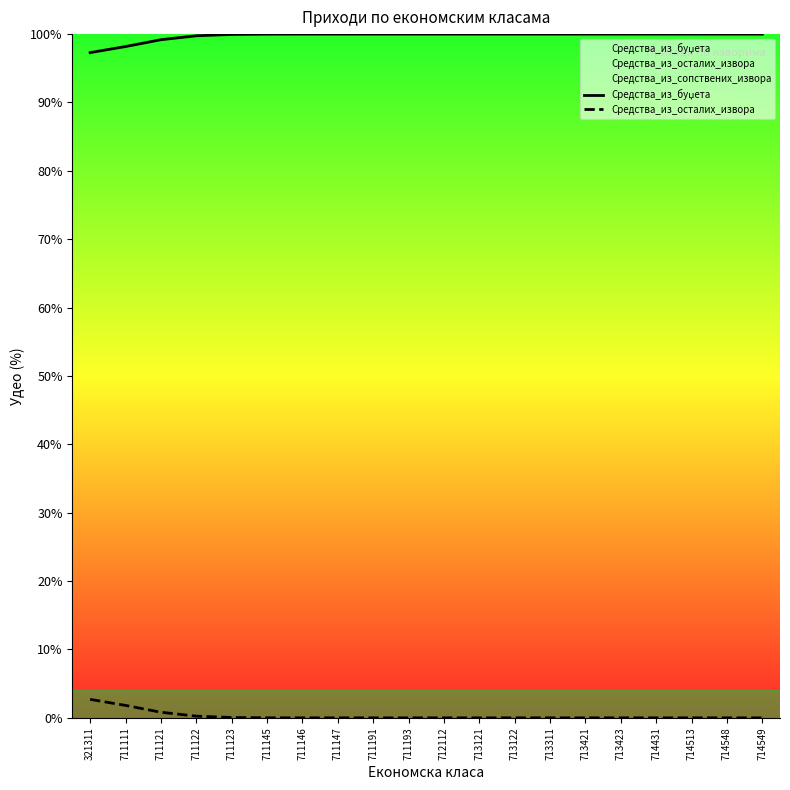

Reading left to right, extract all data points from this chart.

Средства_из_буџета: 321311=97.3	711111=98.2	711121=99.2	711122=99.8	711123=100.0	711145=100.0	711146=100.0	711147=100.0	711191=100.0	711193=100.0	712112=100.0	713121=100.0	713122=100.0	713311=100.0	713421=100.0	713423=100.0	714431=100.0	714513=100.0	714548=100.0	714549=100.0
Средства_из_осталих_извора: 321311=2.7	711111=1.8	711121=0.8	711122=0.2	711123=0.0	711145=0.0	711146=0.0	711147=0.0	711191=0.0	711193=0.0	712112=0.0	713121=0.0	713122=0.0	713311=0.0	713421=0.0	713423=0.0	714431=0.0	714513=0.0	714548=0.0	714549=0.0